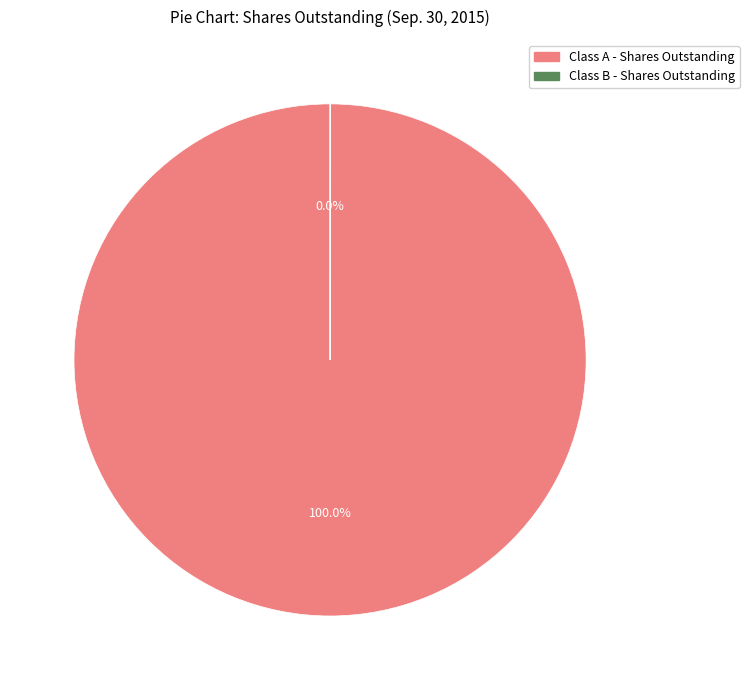

True or false: Class A - Shares Outstanding accounts for 100% of the total.

True